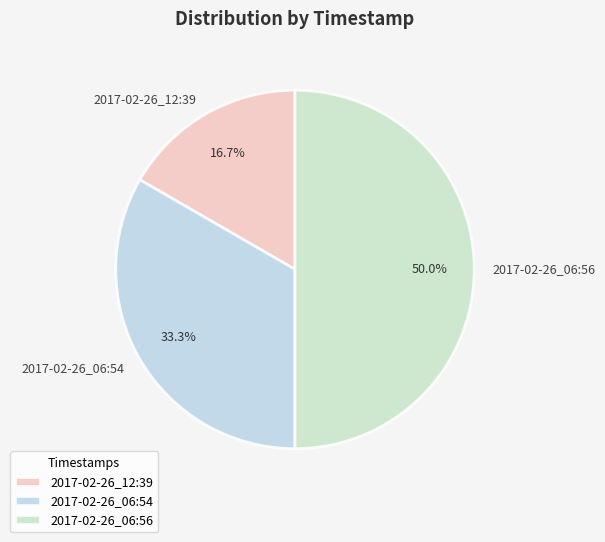

To the nearest percent, what portion does 2017-02-26_12:39 represent?

17%